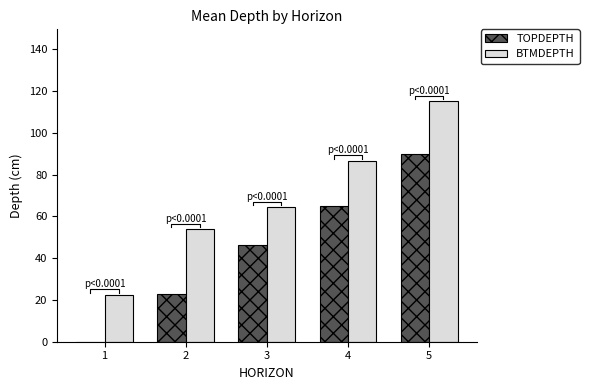

At which label does BTMDEPTH first exceed 64?

3